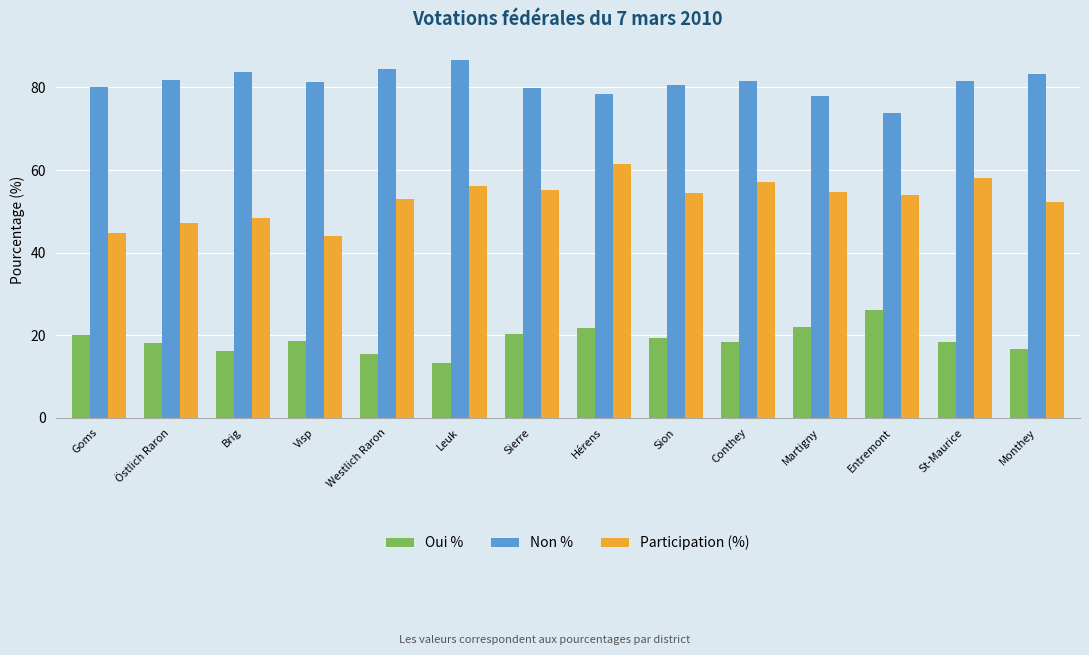

At how many categories does at least one series exceed 56?

14